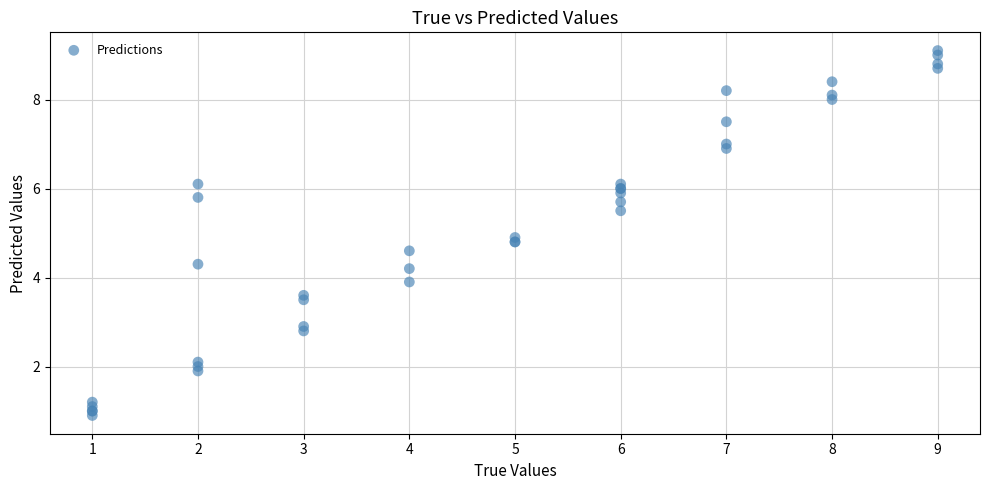

What Y value in the scatter plot is closest to 5?

4.9